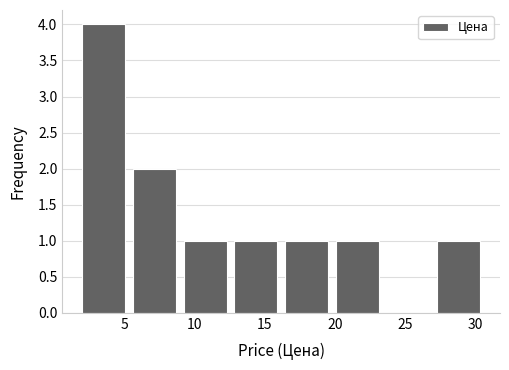

Reading left to right, list every bar in this chart as the range it spans on the x-axis followed by its height. Neither the bar edges nor the heights are printed on the chart, so give them approximately, as read against the axes.

1.5 to 5.5: 4
5.5 to 9.0: 2
9.0 to 12.5: 1
12.5 to 16.0: 1
16.0 to 20.0: 1
20.0 to 23.5: 1
23.5 to 27.0: 0
27.0 to 30.5: 1